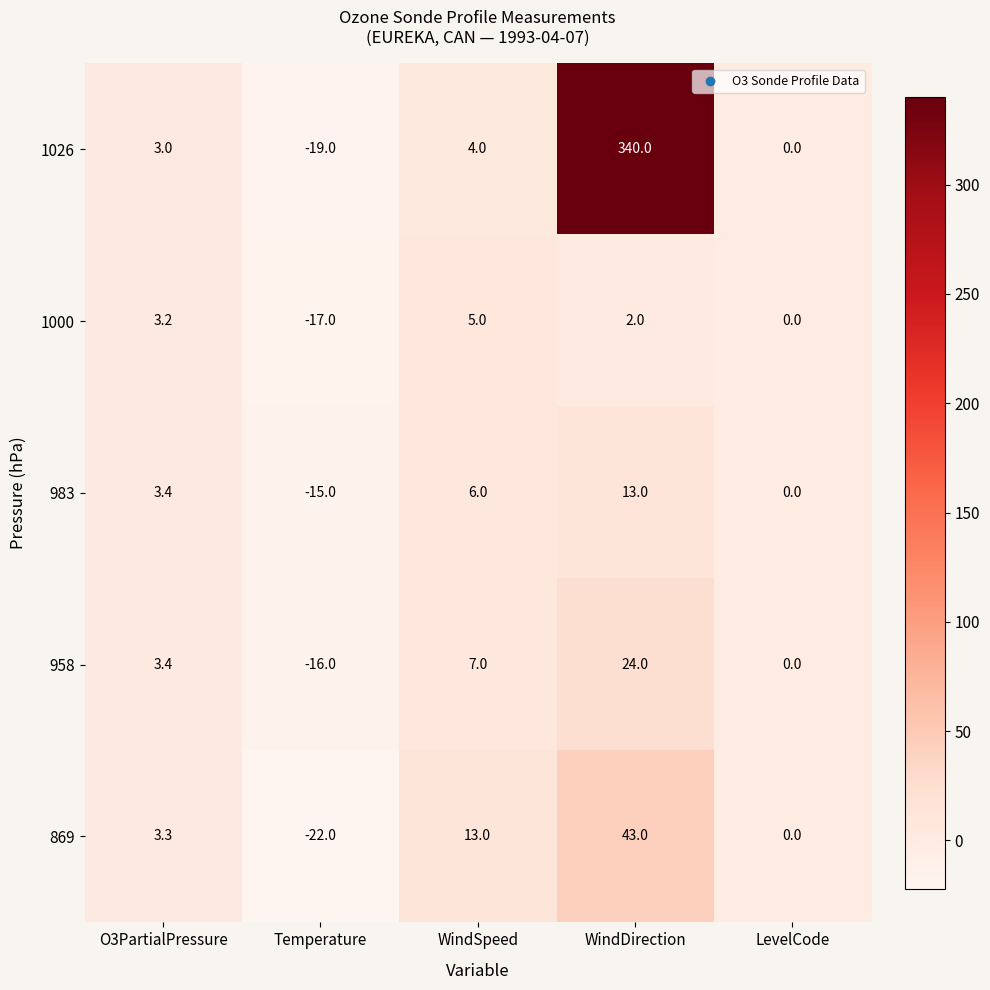

How many data points does each series have?

5